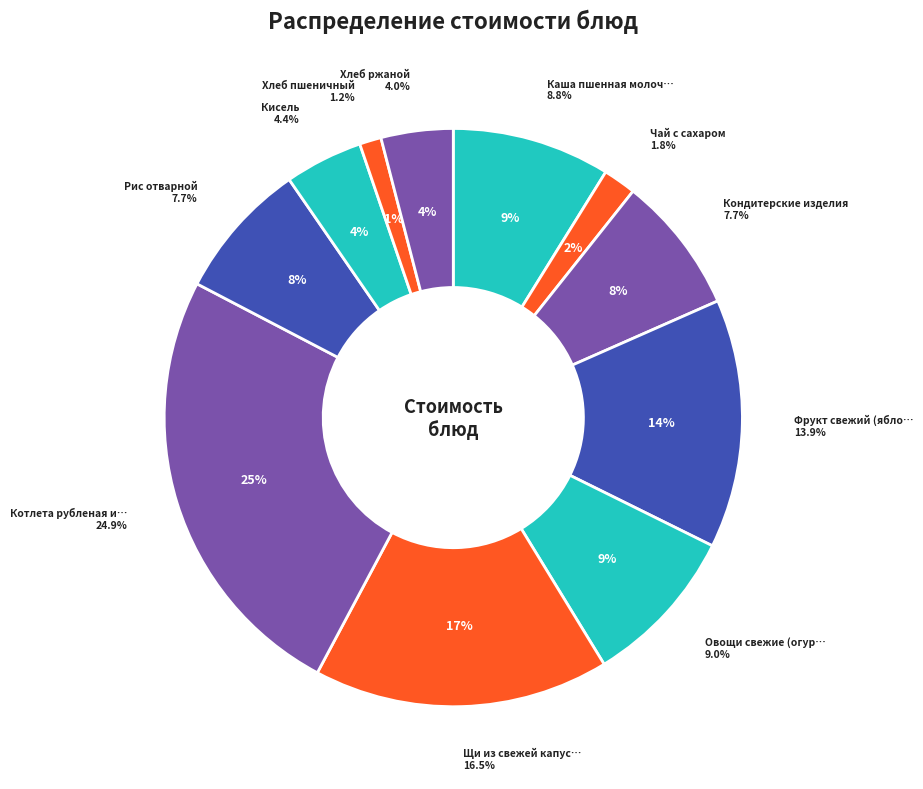

How many slices are in this pie chart?

11